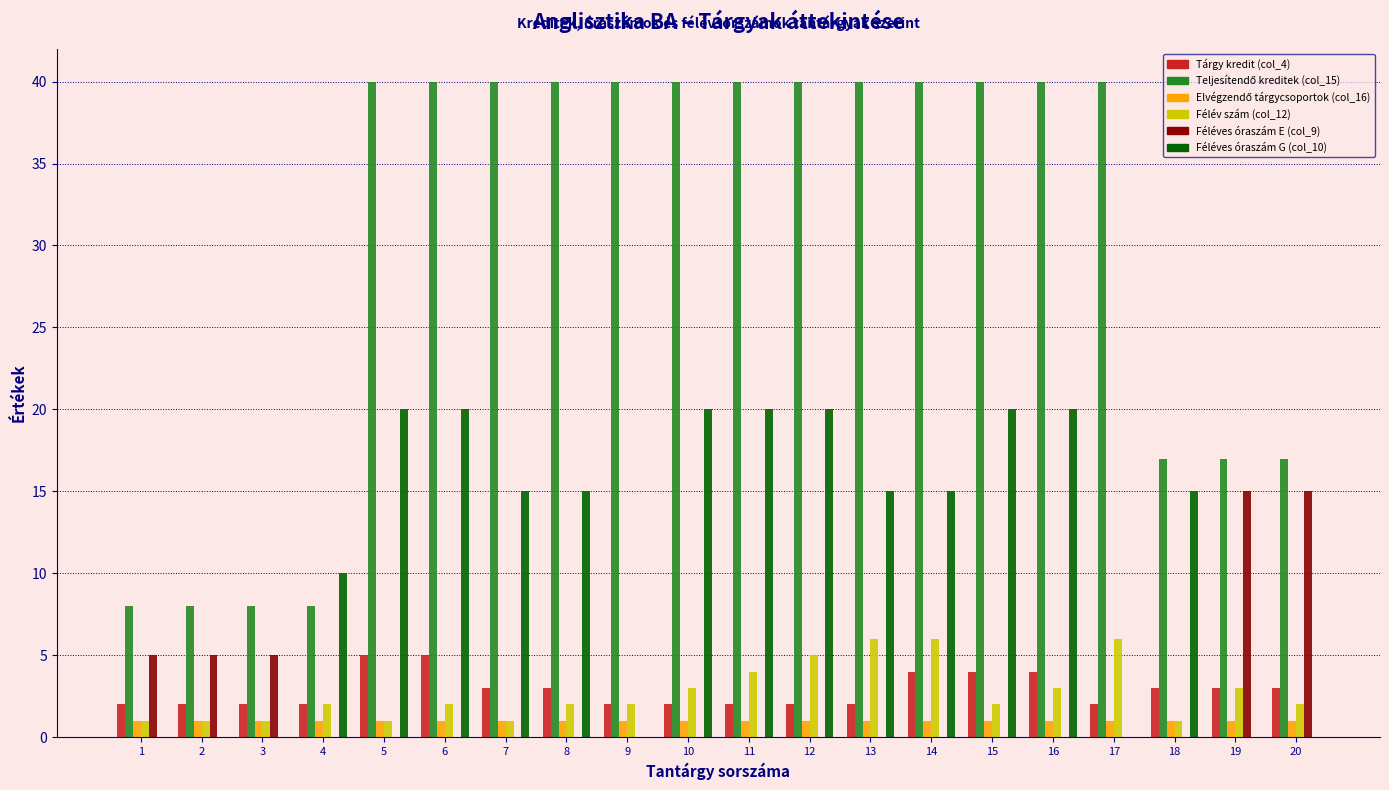

Read the Félév szám (col_12) value at 11.

4